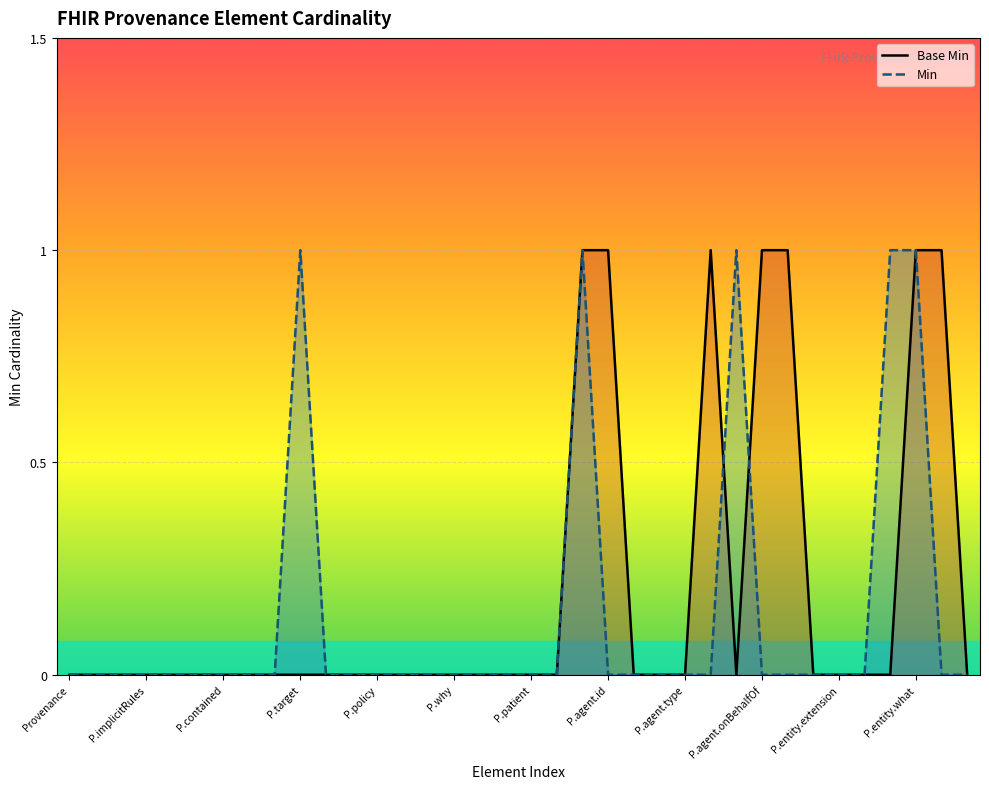

The value of Min at P.contained is -1. True or false?

False